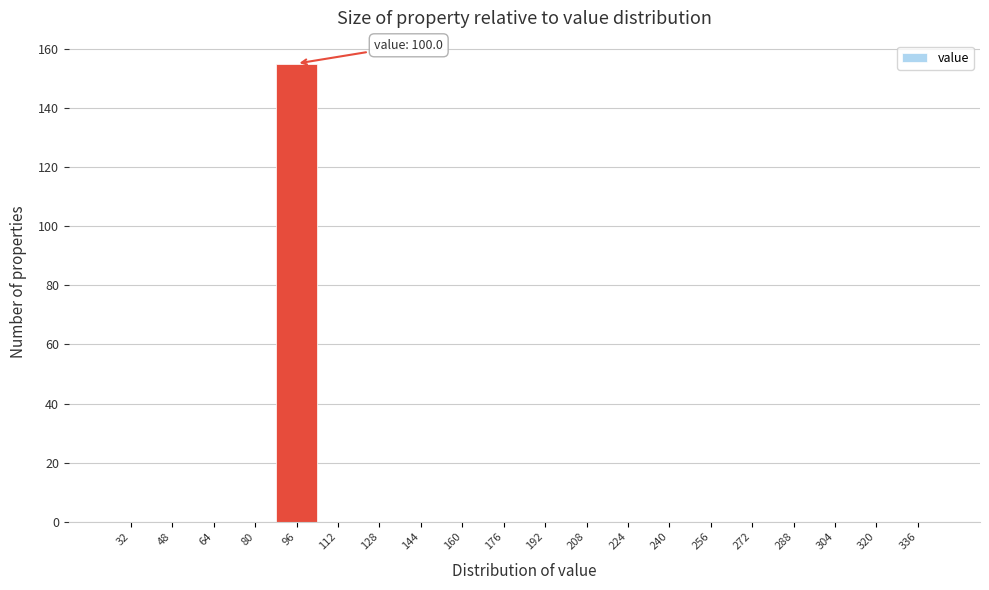

Reading left to right, what are all the values shown in this chart?

32=0	48=0	64=0	80=0	96=155	112=0	128=0	144=0	160=0	176=0	192=0	208=0	224=0	240=0	256=0	272=0	288=0	304=0	320=0	336=0